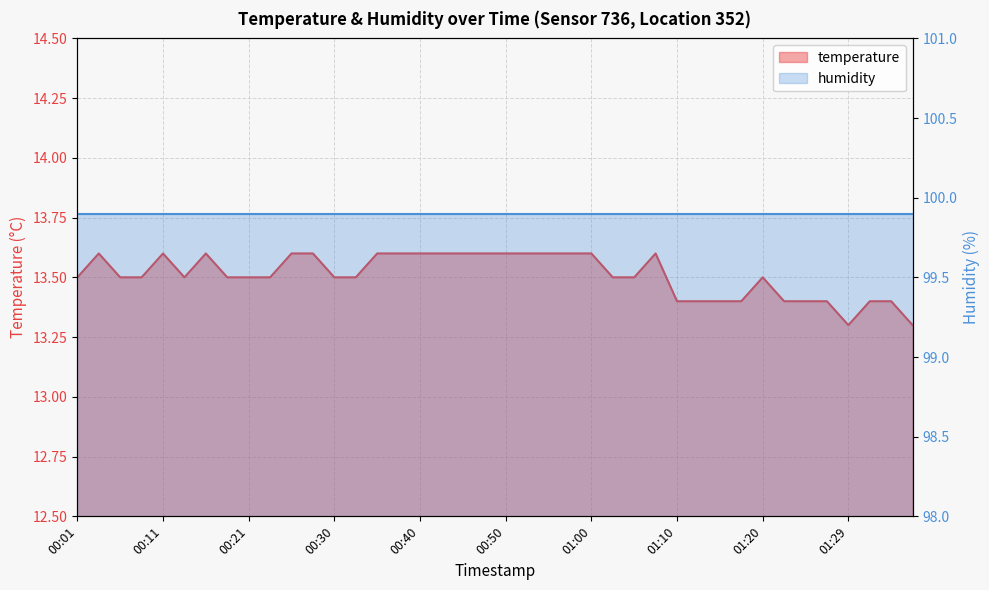

What is the greatest value displayed?

13.6